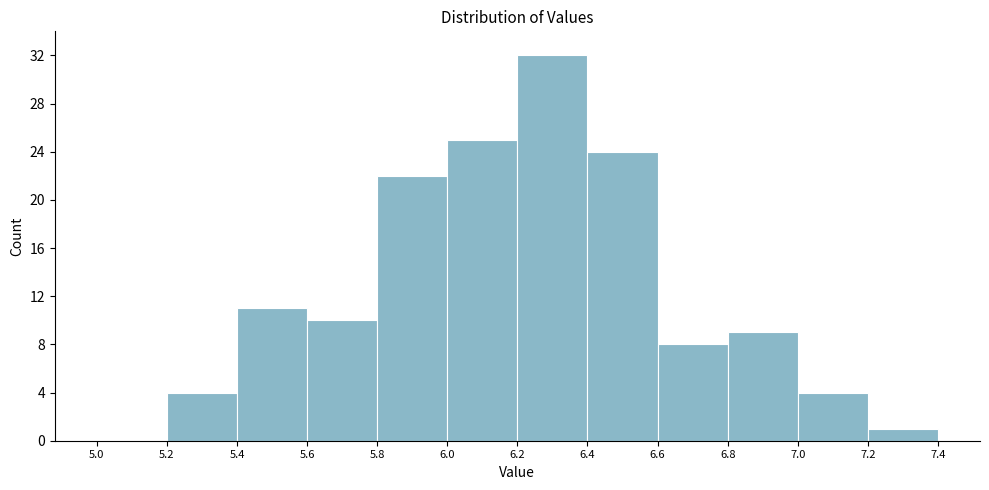

Reading left to right, list every bar in this chart as the range it spans on the x-axis followed by its height. The values are not printed on the chart, so give them approximately, as read against the axis.

5.0 to 5.2: 0
5.2 to 5.4: 4
5.4 to 5.6: 11
5.6 to 5.8: 10
5.8 to 6.0: 22
6.0 to 6.2: 25
6.2 to 6.4: 32
6.4 to 6.6: 24
6.6 to 6.8: 8
6.8 to 7.0: 9
7.0 to 7.2: 4
7.2 to 7.4: 1